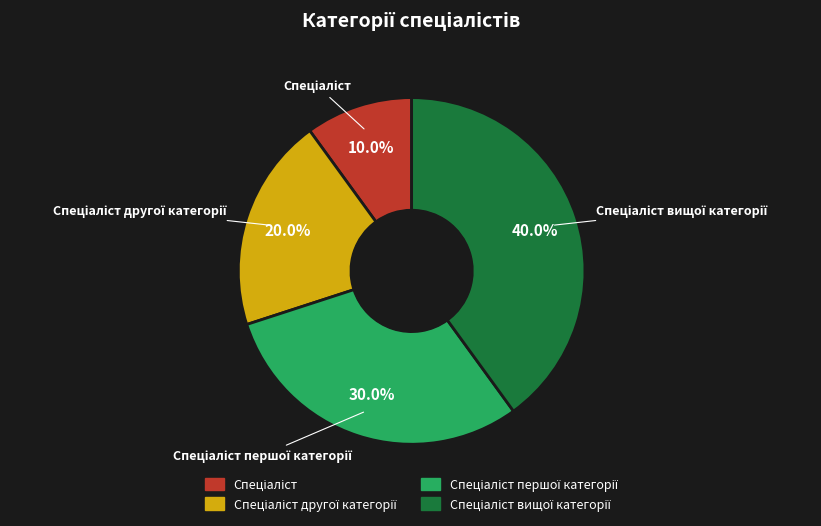

Count the number of slices in the pie.

4